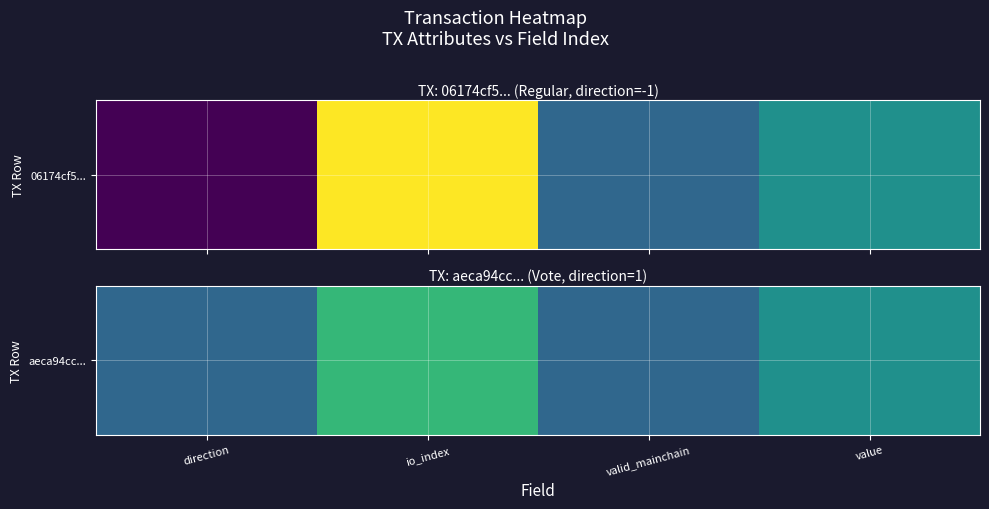

What is the maximum value shown in the chart?

3